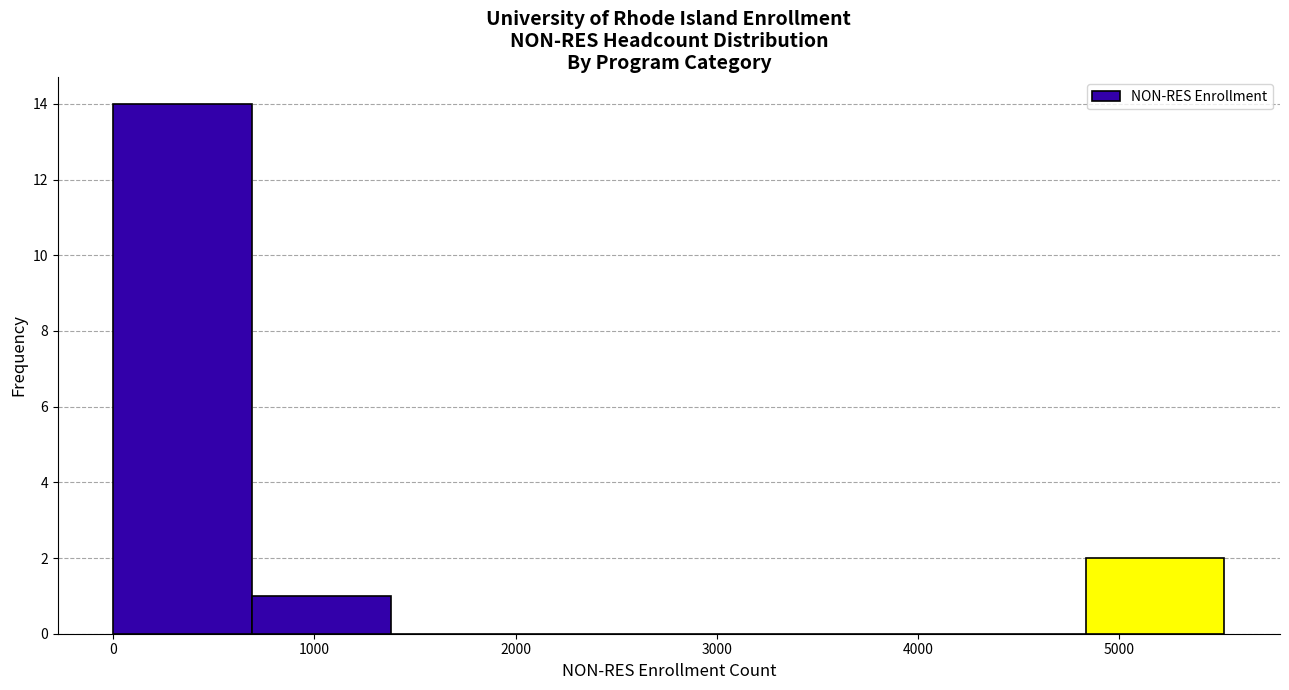

Reading left to right, list every bar in this chart as the range it spans on the x-axis followed by its height. Neither the bar edges nor the heights are printed on the chart, so give them approximately, as read against the axes.

0 to 700: 14
700 to 1400: 1
1400 to 2100: 0
2100 to 2800: 0
2800 to 3500: 0
3500 to 4100: 0
4100 to 4800: 0
4800 to 5500: 2